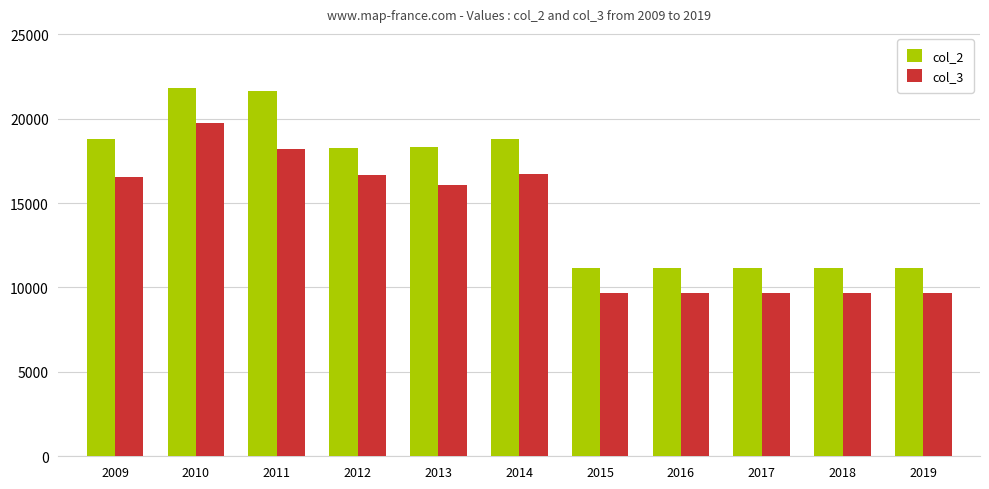

Which series has the widest spread of values?

col_2